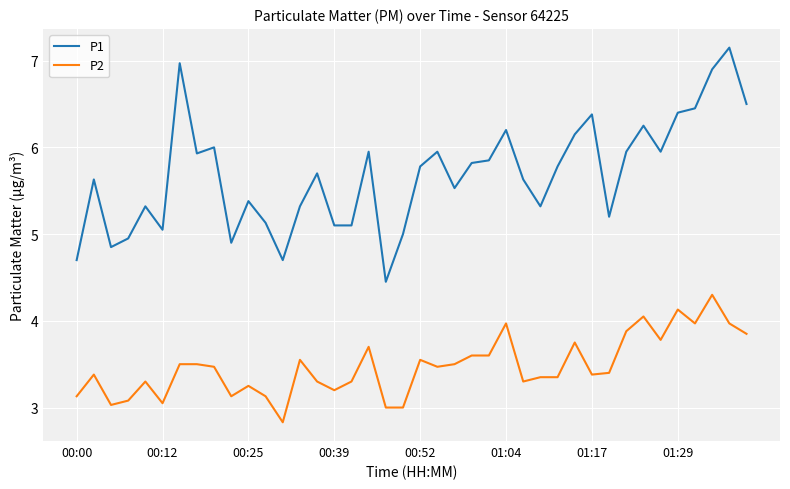

True or false: P1 and P2 cross at least once.

False